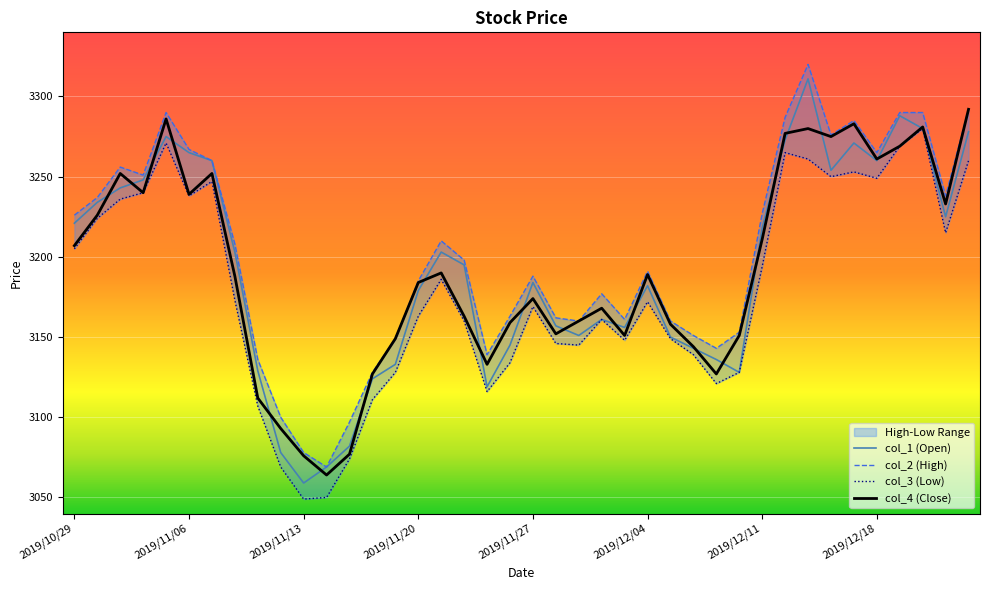

Reading right to left, transcribe all the data shown in this chart.

col_1 (Open): 3278	3225	3280	3288	3260	3271	3254	3311	3273	3218	3128	3136	3143	3150	3182	3156	3161	3151	3157	3184	3145	3119	3195	3203	3179	3133	3124	3082	3069	3059	3078	3129	3203	3260	3265	3275	3248	3243	3234	3221
col_2 (High): 3292	3238	3290	3290	3265	3285	3276	3320	3287	3227	3153	3143	3151	3160	3191	3161	3177	3160	3162	3188	3163	3139	3198	3210	3185	3149	3128	3097	3069	3078	3100	3136	3208	3260	3267	3290	3251	3256	3237	3226
col_3 (Low): 3260	3215	3280	3269	3249	3253	3250	3261	3265	3194	3128	3121	3139	3149	3172	3148	3161	3145	3146	3169	3134	3116	3160	3186	3163	3128	3111	3074	3050	3049	3069	3107	3173	3247	3238	3271	3240	3236	3224	3205
col_4 (Close): 3292	3233	3281	3269	3261	3283	3275	3280	3277	3211	3151	3127	3144	3158	3189	3151	3168	3160	3152	3174	3159	3133	3163	3190	3184	3149	3127	3077	3064	3076	3093	3112	3188	3252	3239	3286	3240	3252	3226	3207